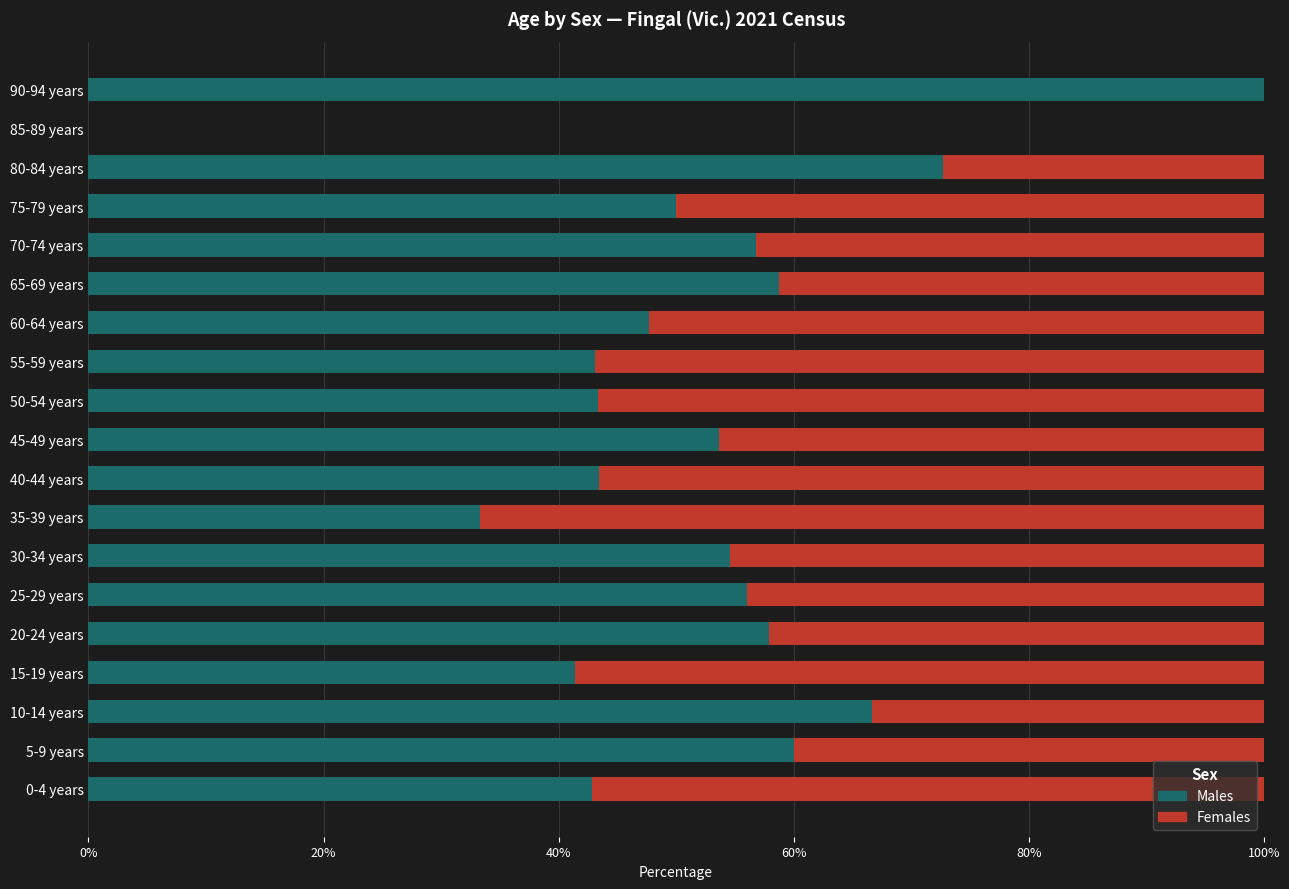

What is the sum of the Males values at 70-74 years and 30-34 years?

111.3